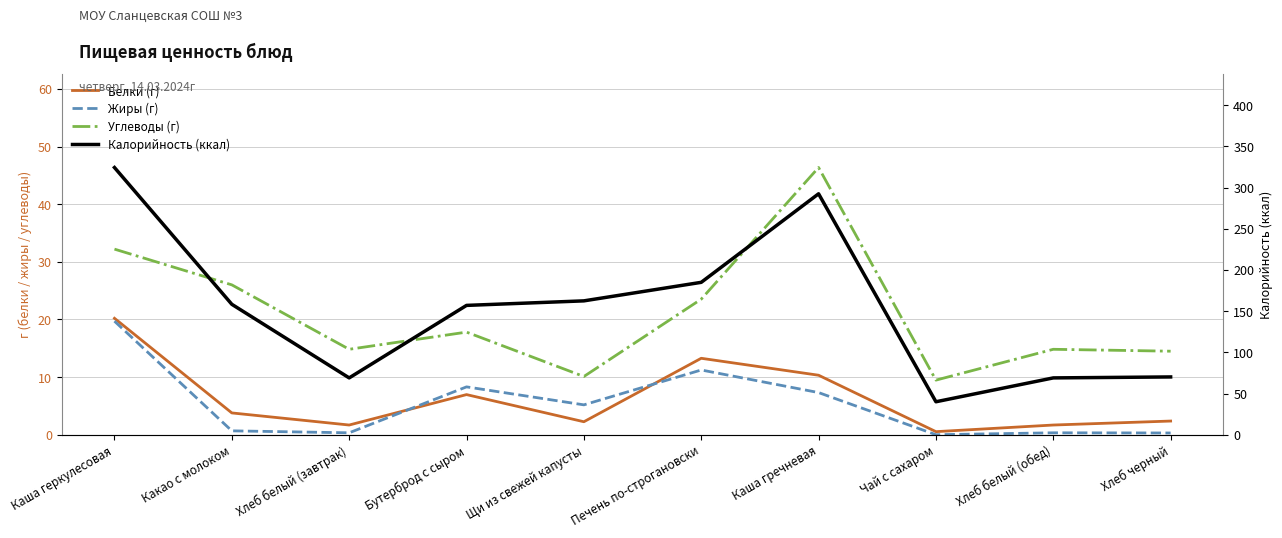

What is the difference between the second highest and minimum values in the Углеводы (г) series?

22.7